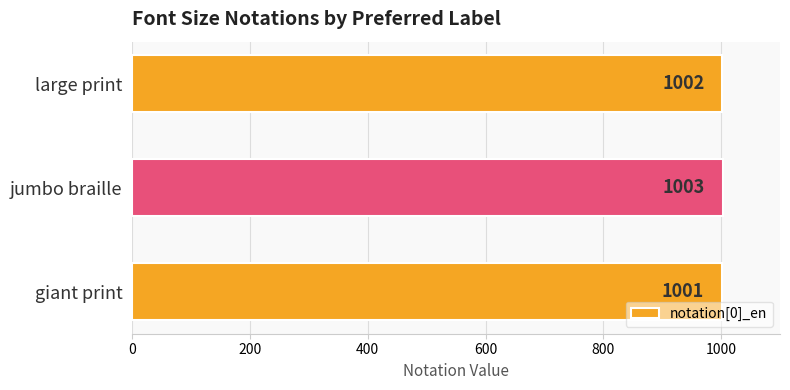

Reading top to bottom, transcribe all the data shown in this chart.

large print=1002	jumbo braille=1003	giant print=1001